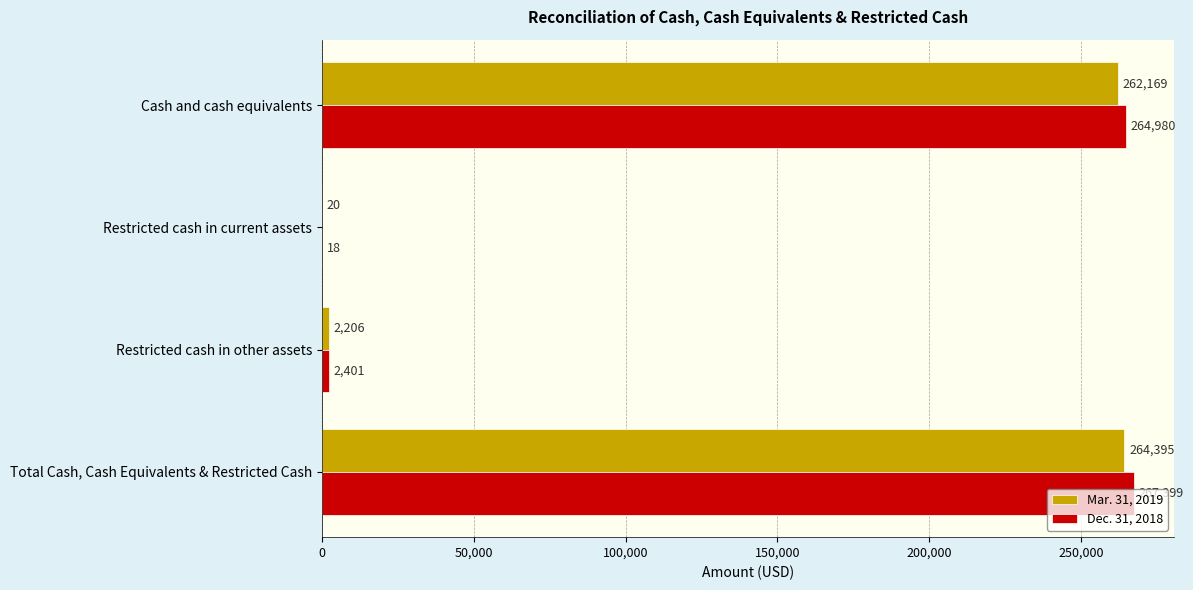

What is the sum of all Mar. 31, 2019 values?

528790